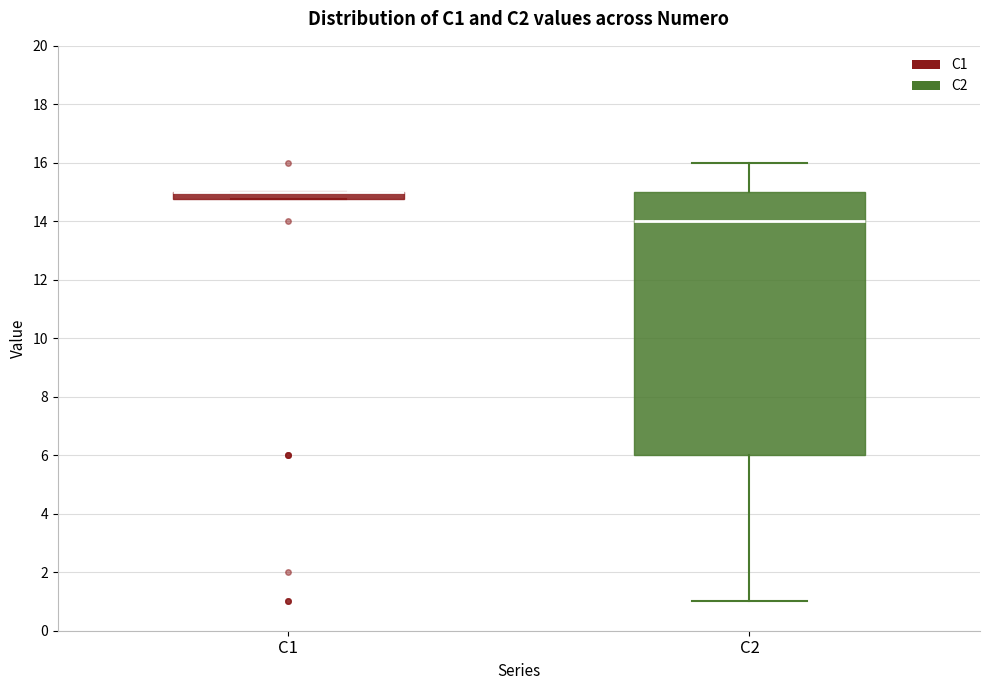

Which box is the tallest, from its lower edge to its upper edge?

C2